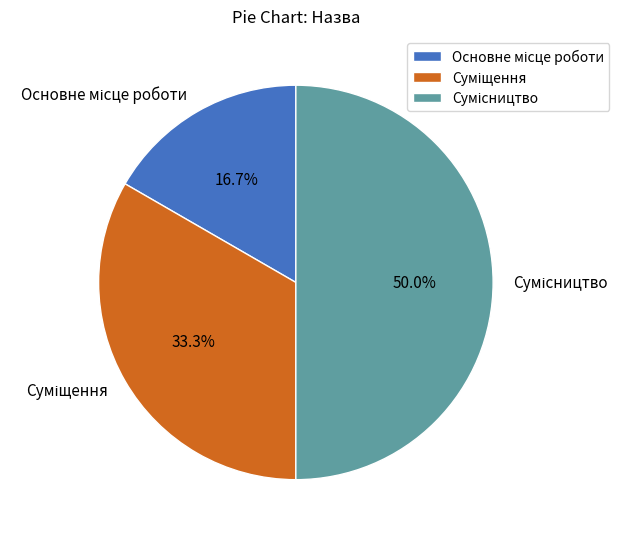

Count the number of slices in the pie.

3